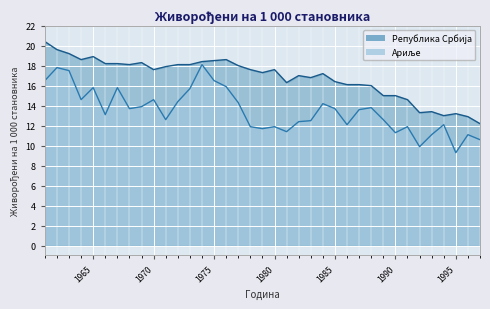

Rank the series by their maximum value, from highest to lowest.

Република Србија, Ариље